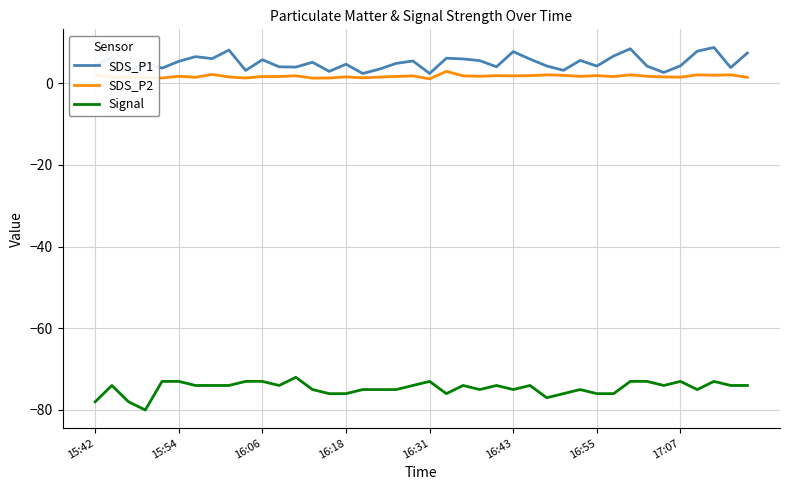

Which series has the largest total across all categories?

SDS_P1